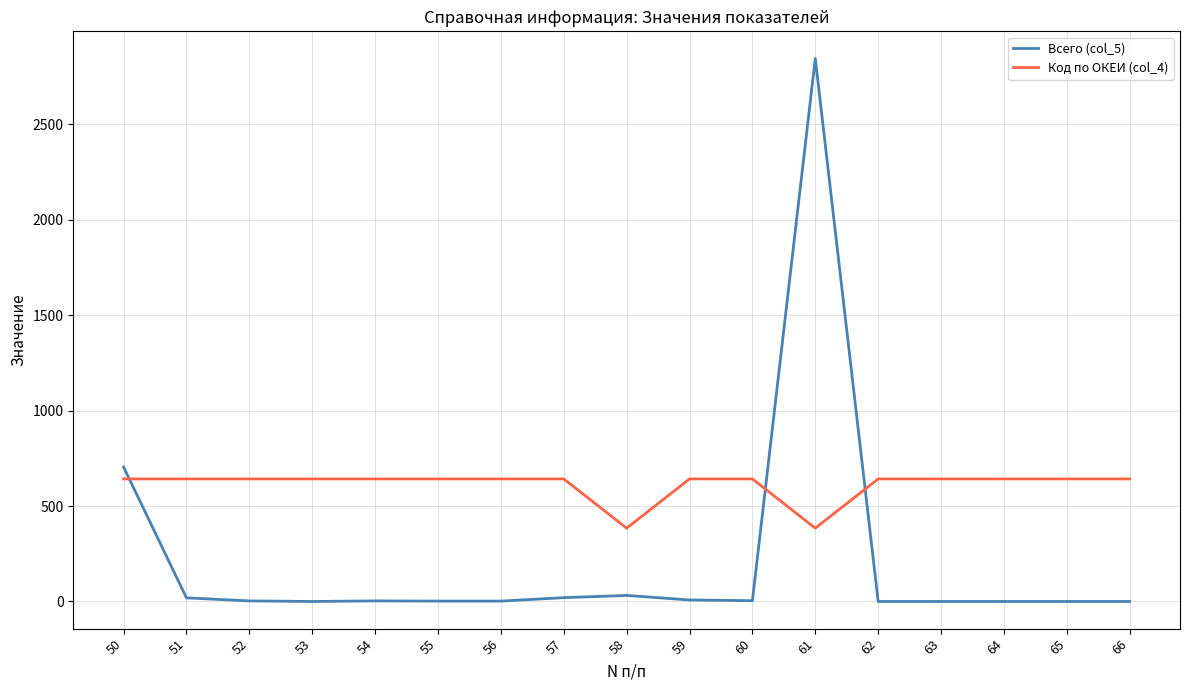

True or false: Всего (col_5) and Код по ОКЕИ (col_4) intersect in this chart.

True